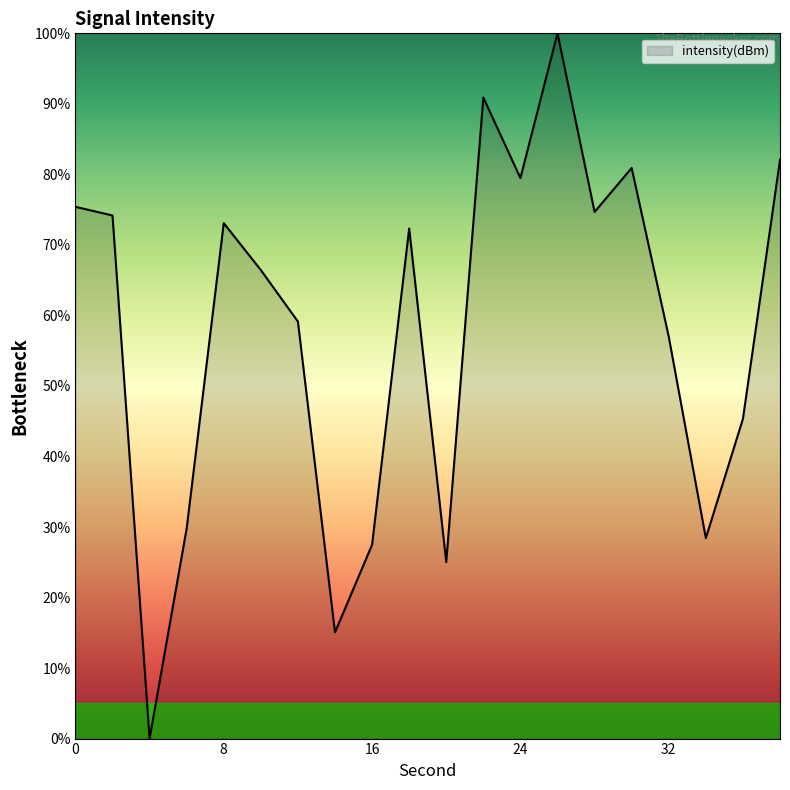

What is the difference between the maximum and minimum values?

100.0